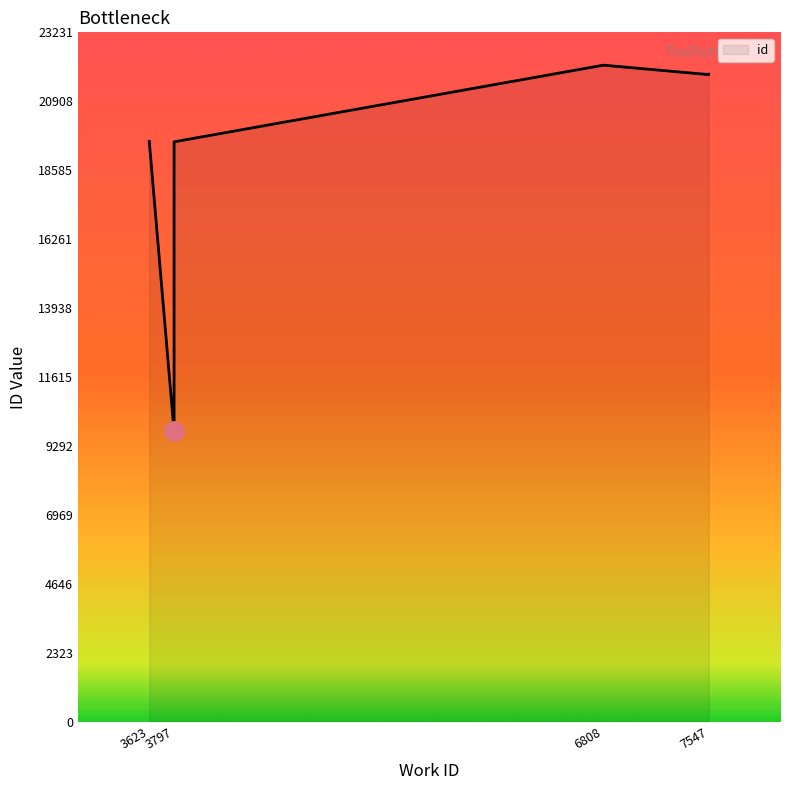

What is the maximum value shown in the chart?

22125